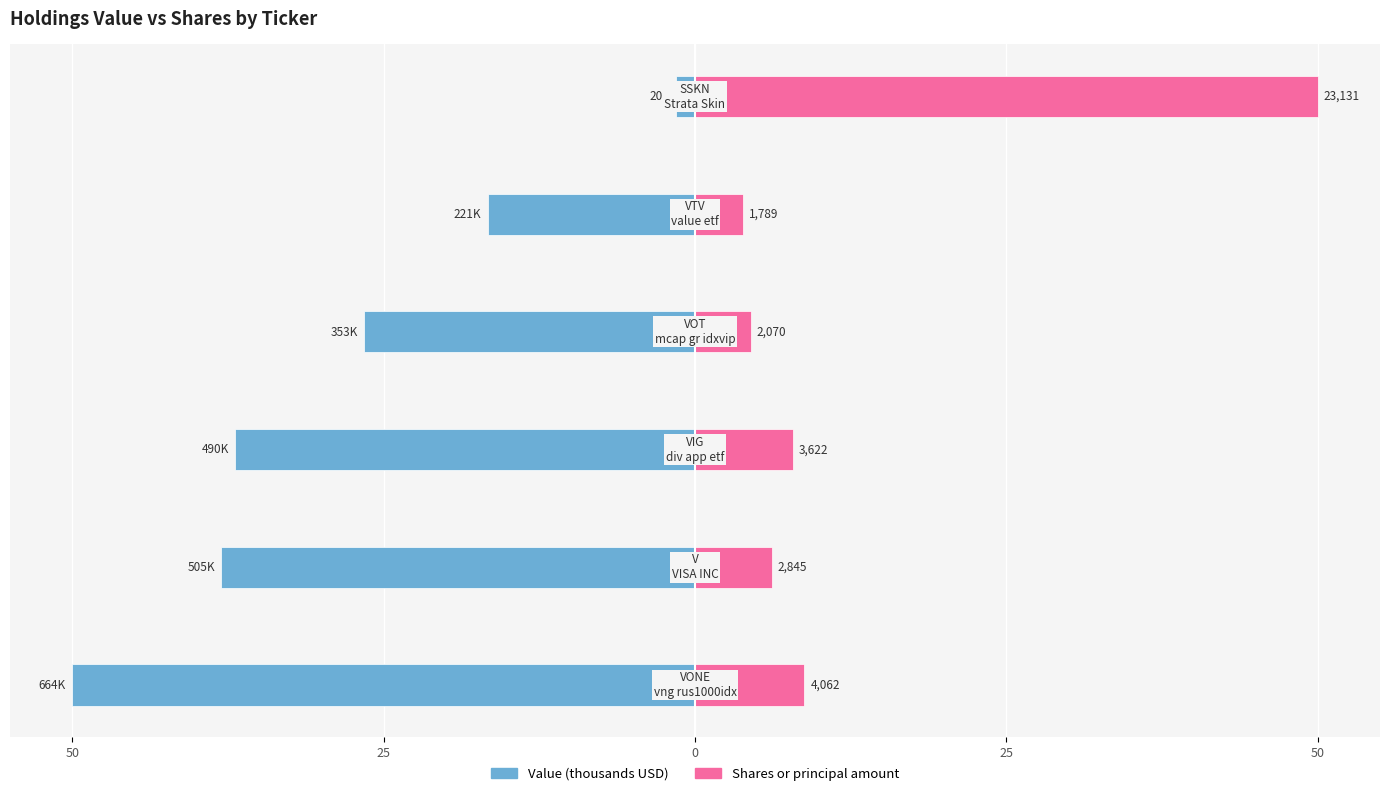

True or false: Shares or principal amount has a value of 7.8 at 0.

True